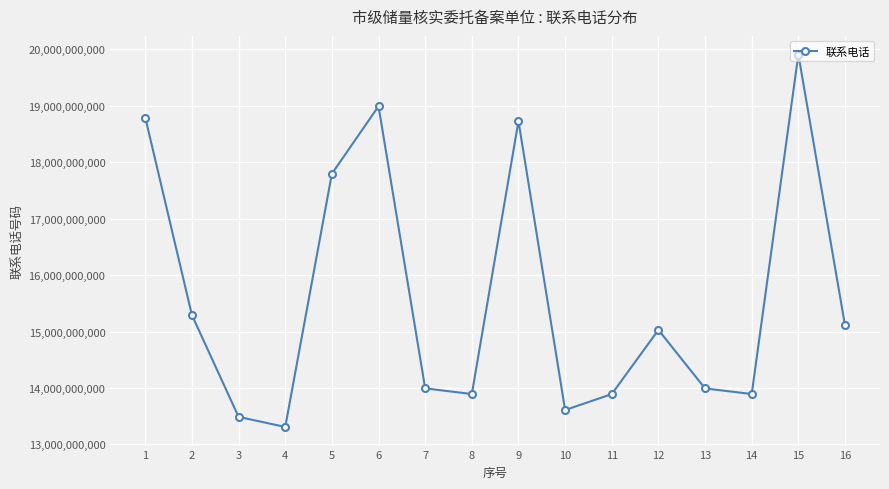

What is the value of the 2nd point from the left?

15291192888